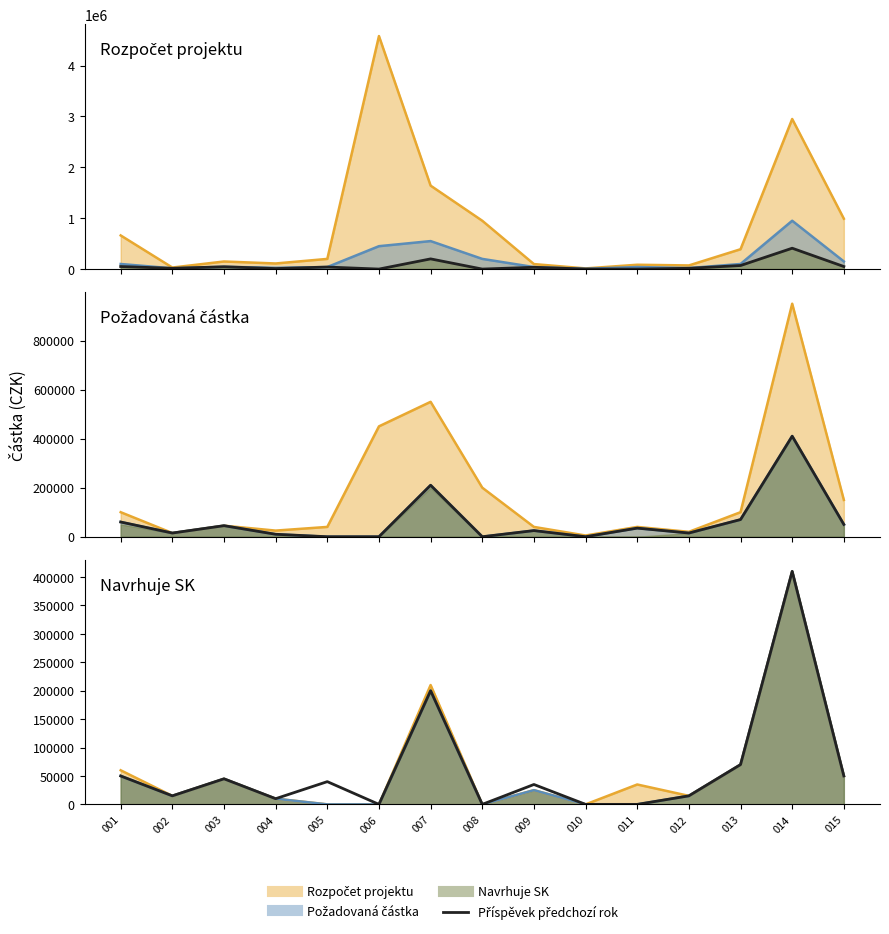

What is the average value?

62667